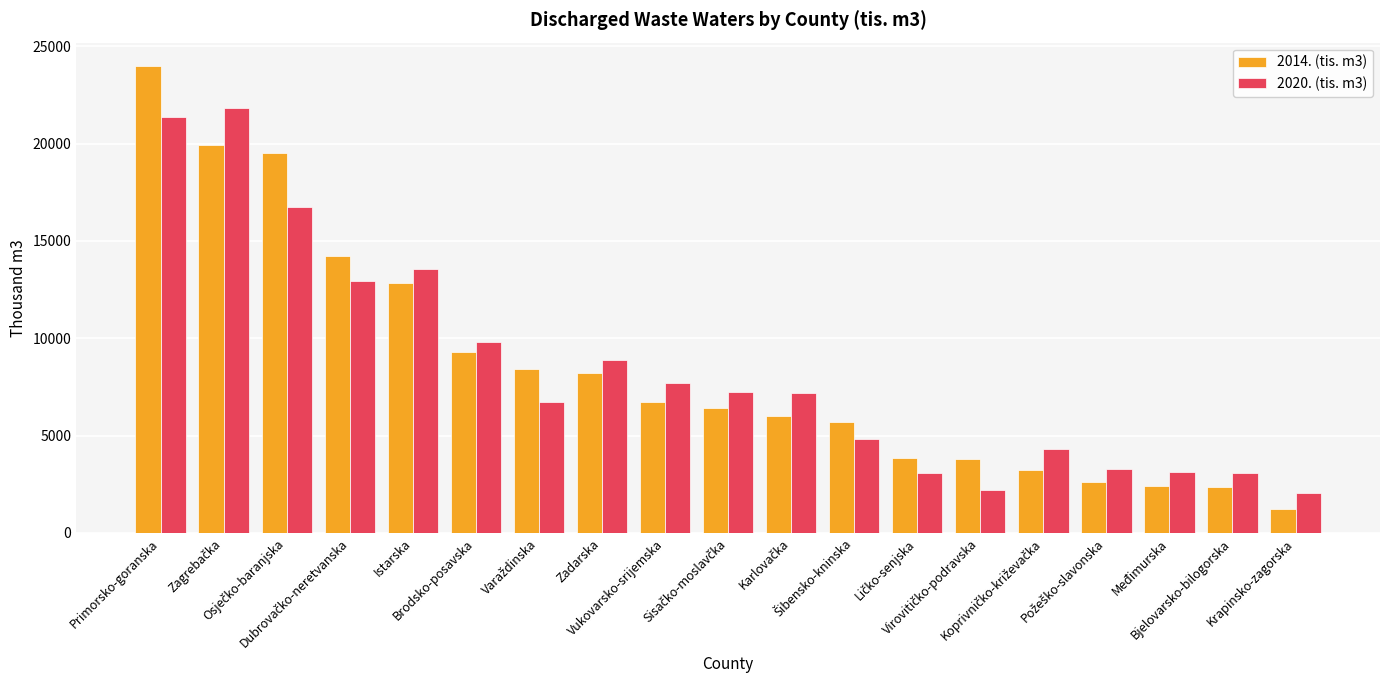

Rank the series by their maximum value, from highest to lowest.

2014. (tis. m3), 2020. (tis. m3)